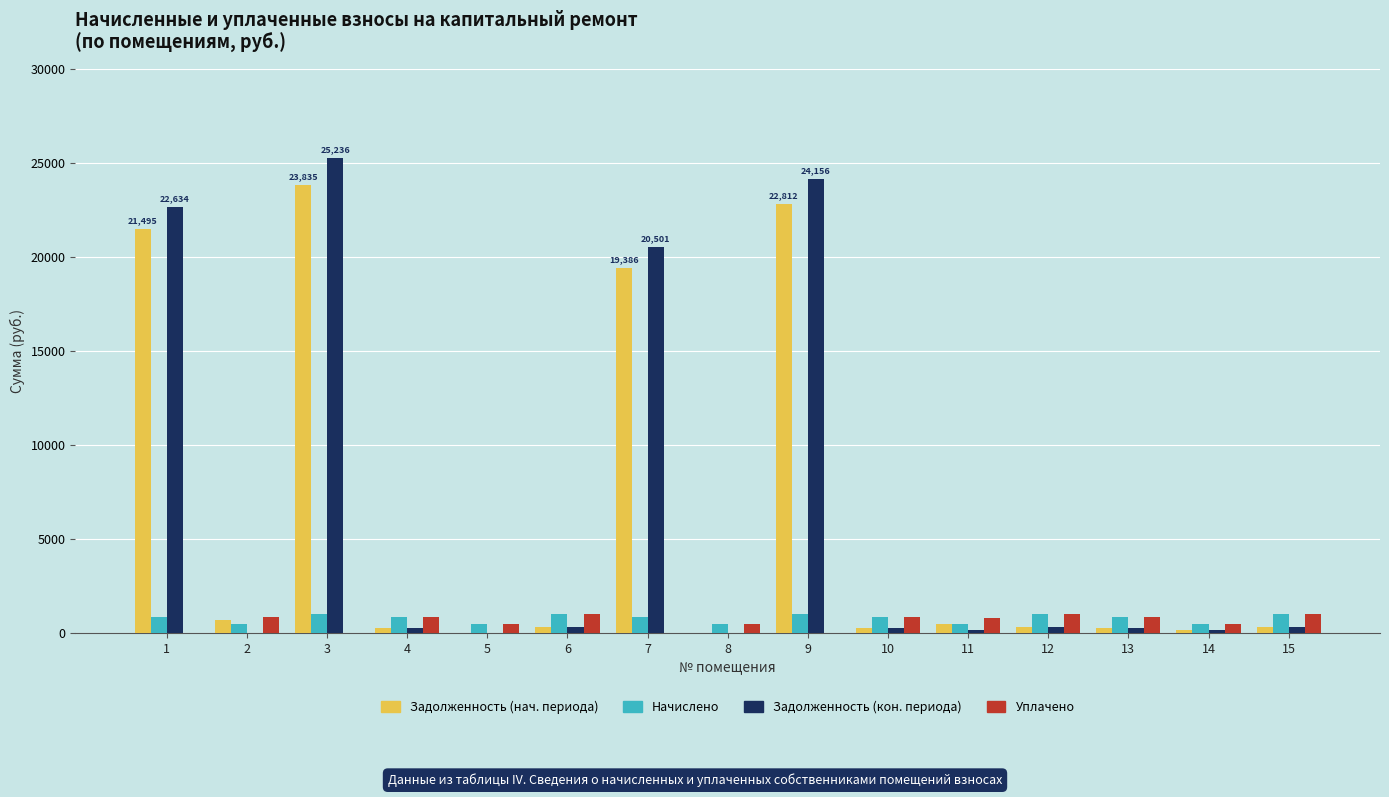

What is the total value across all series at 7?

40717.0